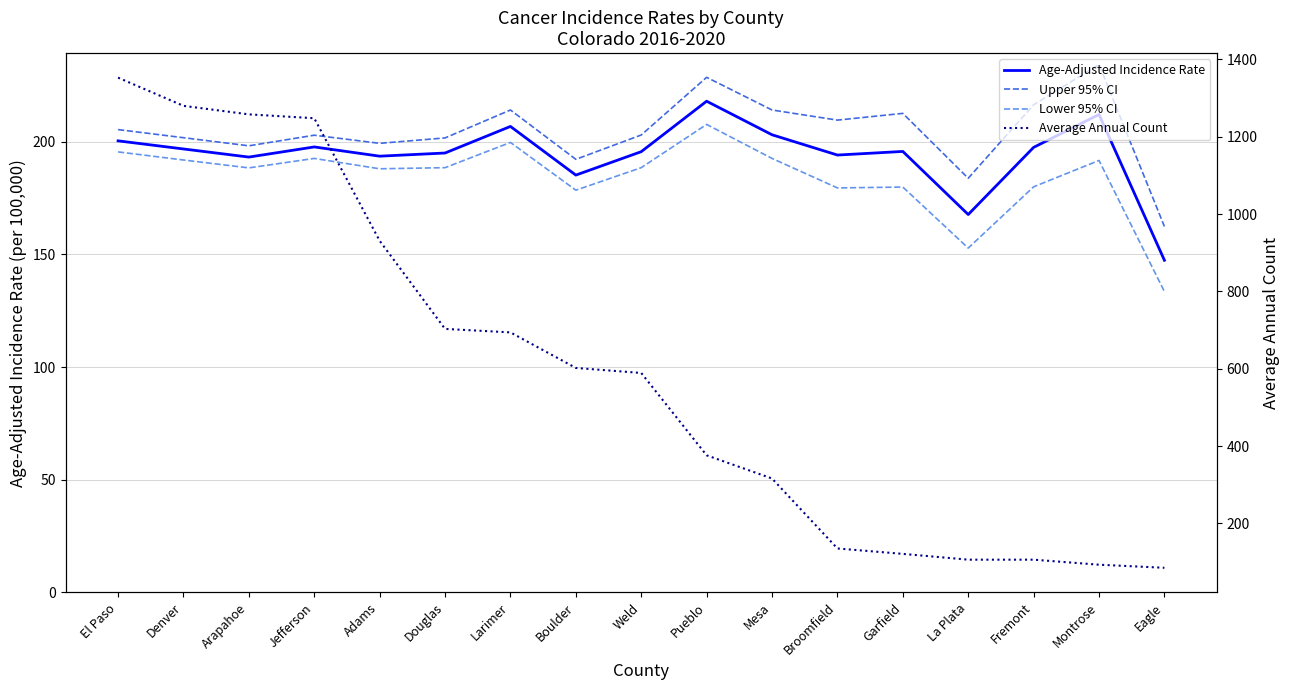

What is the difference between the Lower 95% CI values at Eagle and Boulder?

45.0